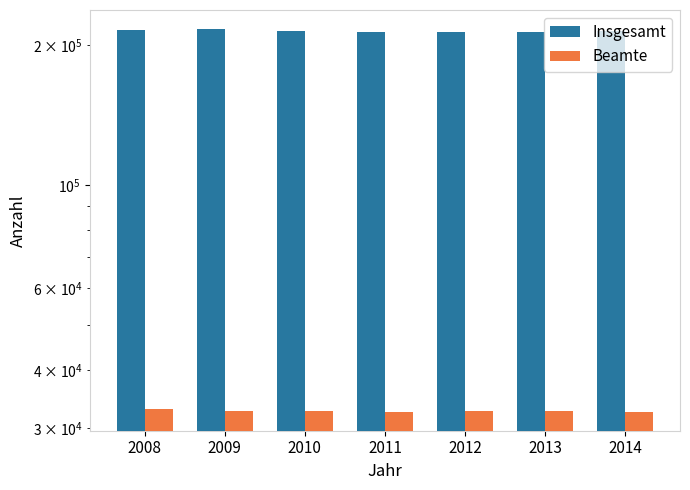

Does the chart contain any negative values?

No